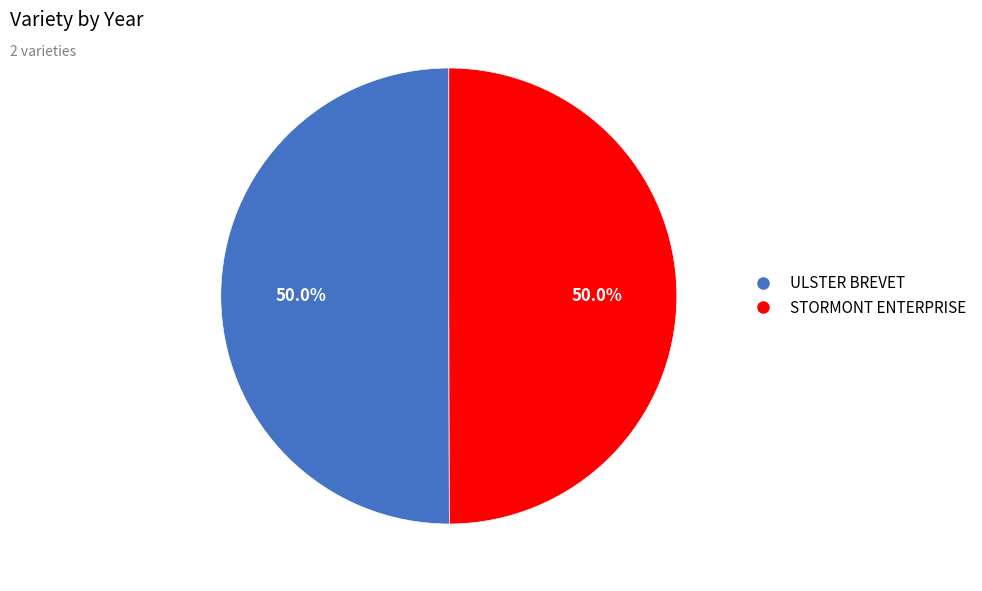

The ULSTER BREVET slice represents 65% of the pie. True or false?

False